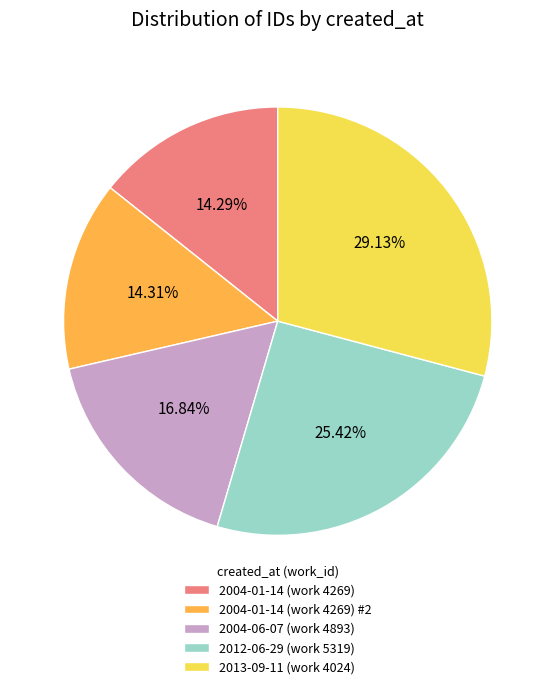

Is 2013-09-11 (work 4024) the majority of the pie?

No